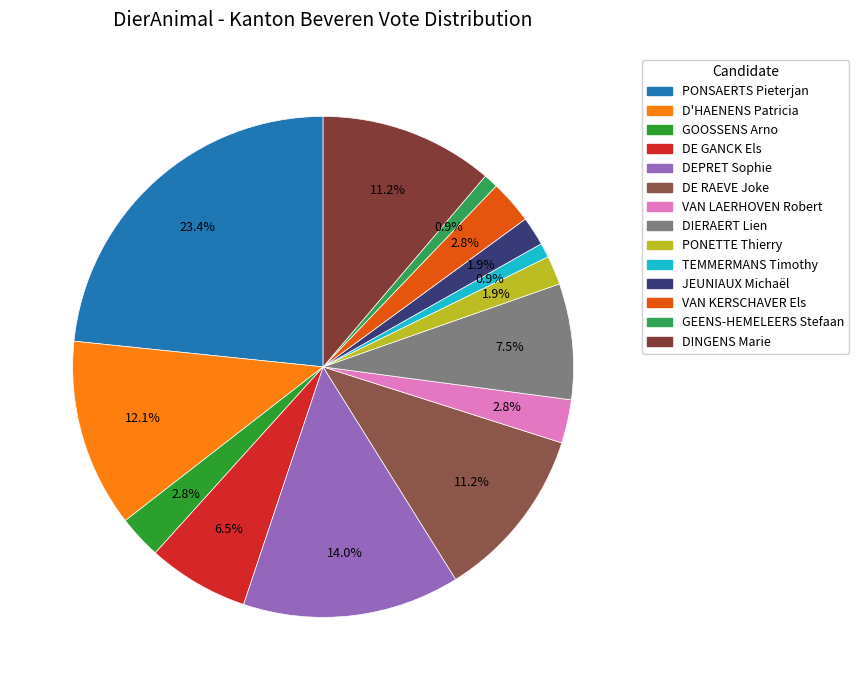

Between D'HAENENS Patricia and DEPRET Sophie, which is larger?

DEPRET Sophie